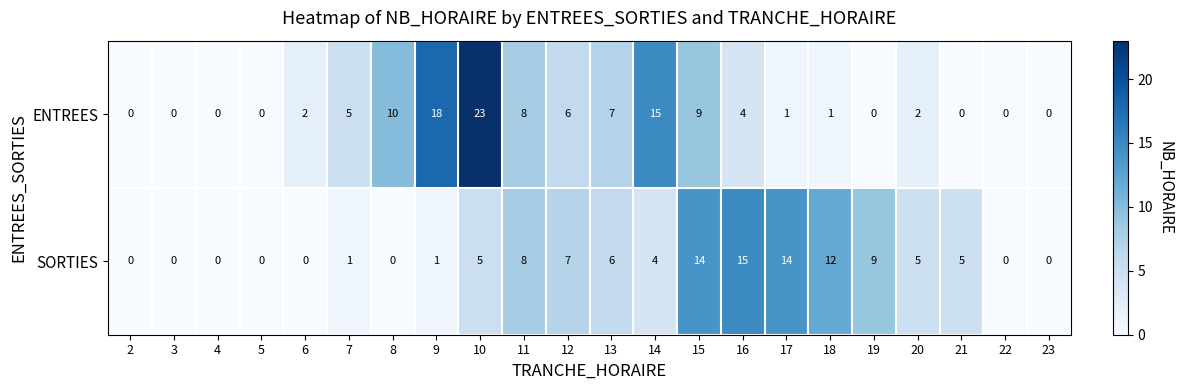

Which category has the highest value across all series?

10